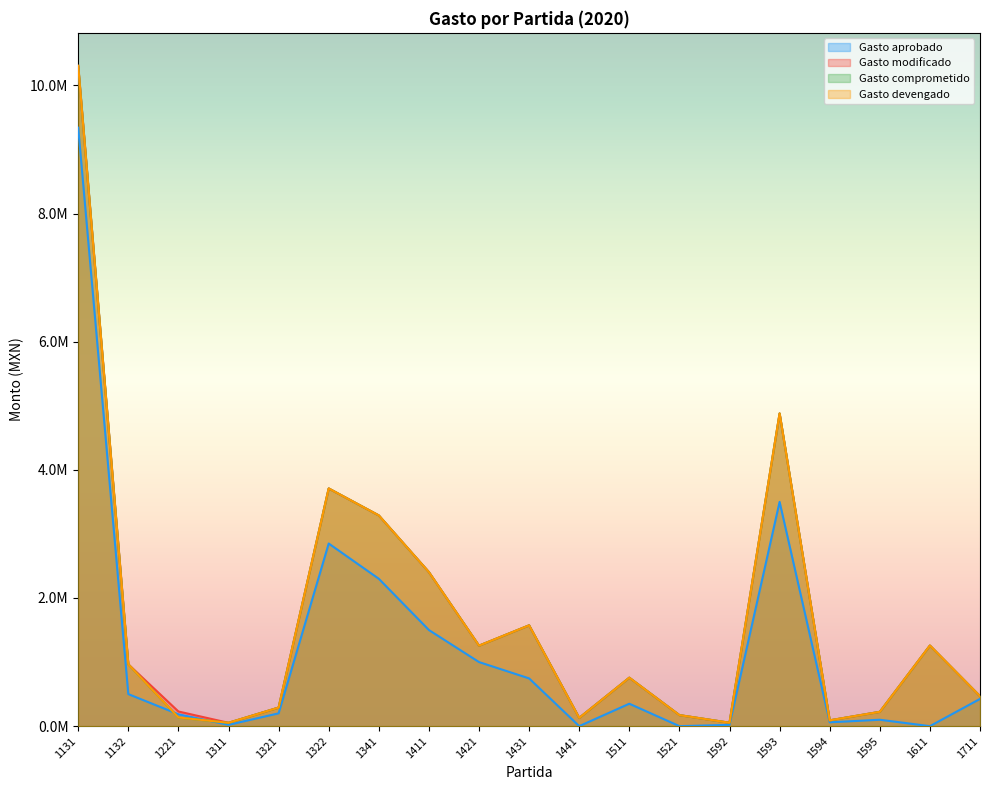

Which series changed the most between 1221 and 1594?

Gasto modificado